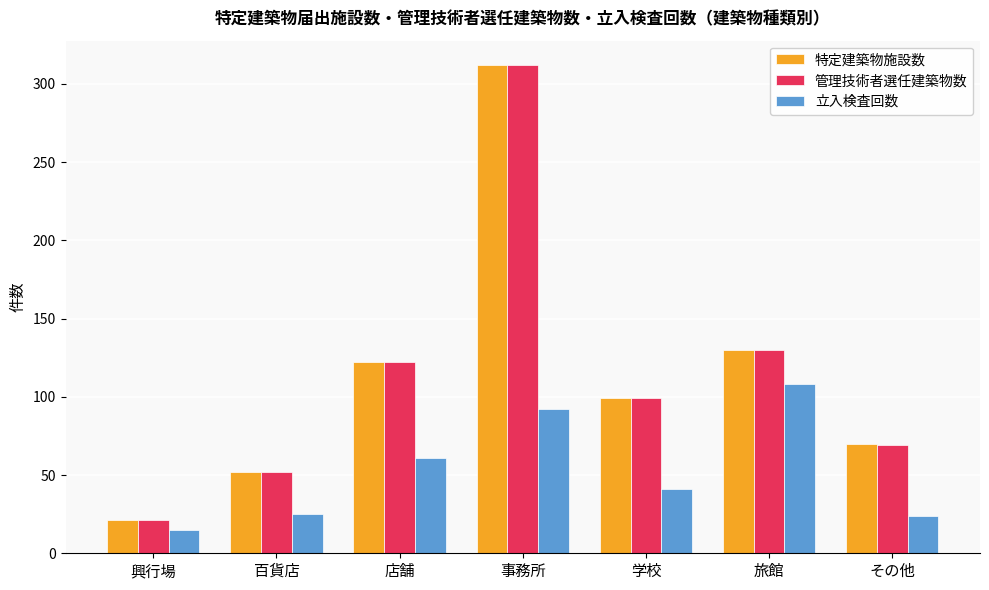

What is the difference between the highest and lowest values at 百貨店?

27